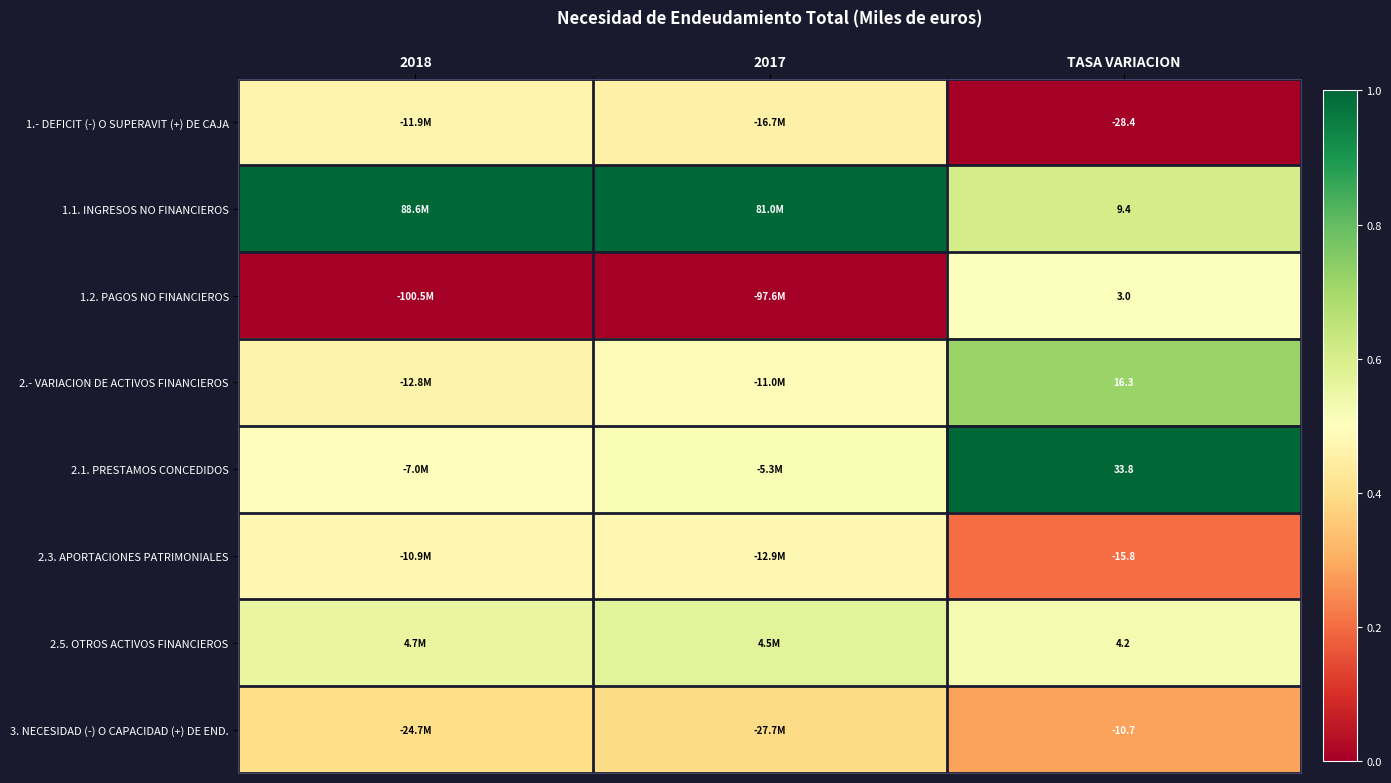

Is the value of 2.3. APORTACIONES PATRIMONIALES at TASA VARIACION greater than the value of 2.- VARIACION DE ACTIVOS FINANCIEROS at TASA VARIACION?

No